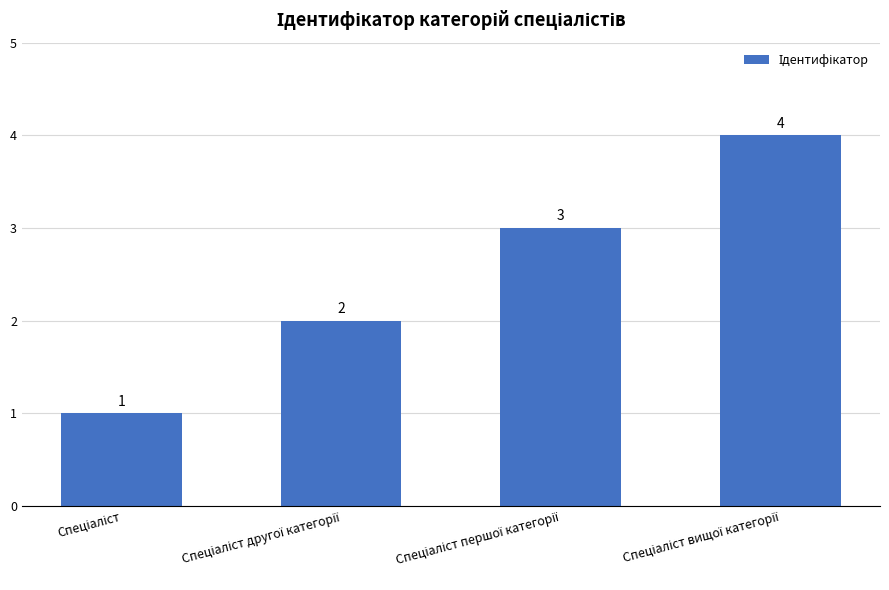

What is the sum of all values?

10